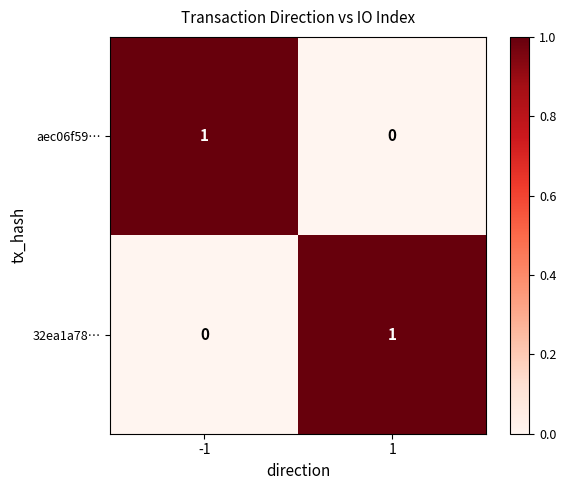

The aec06f59… series shows -1 at 1. True or false?

False